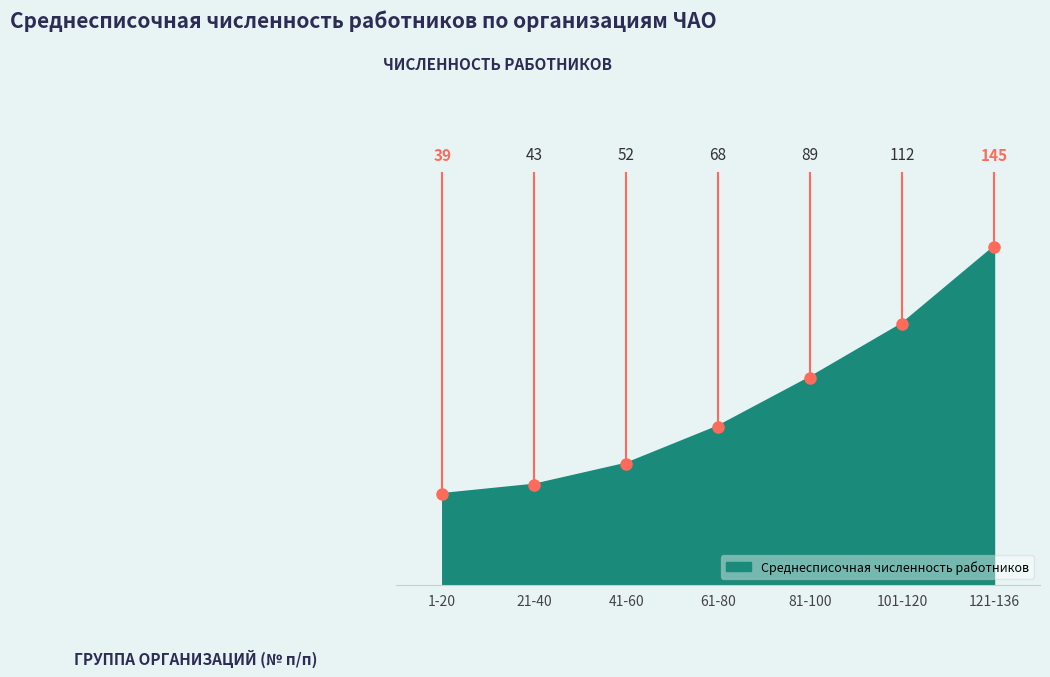

What position from the right is 21-40?

6